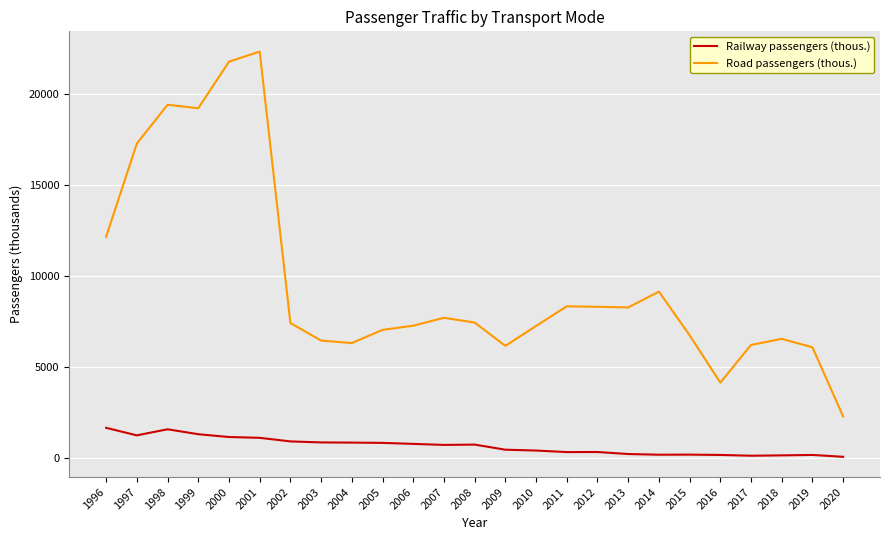

Between 2015 and 2019, which series saw the biggest shift?

Road passengers (thous.)